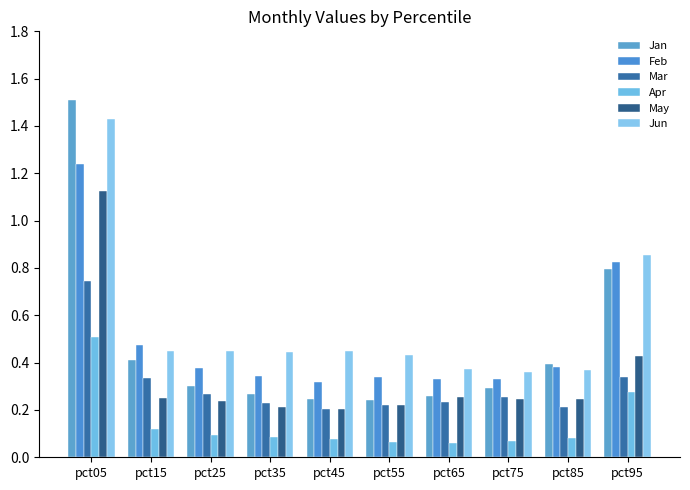

Which series has the largest range (max minus min)?

Jan